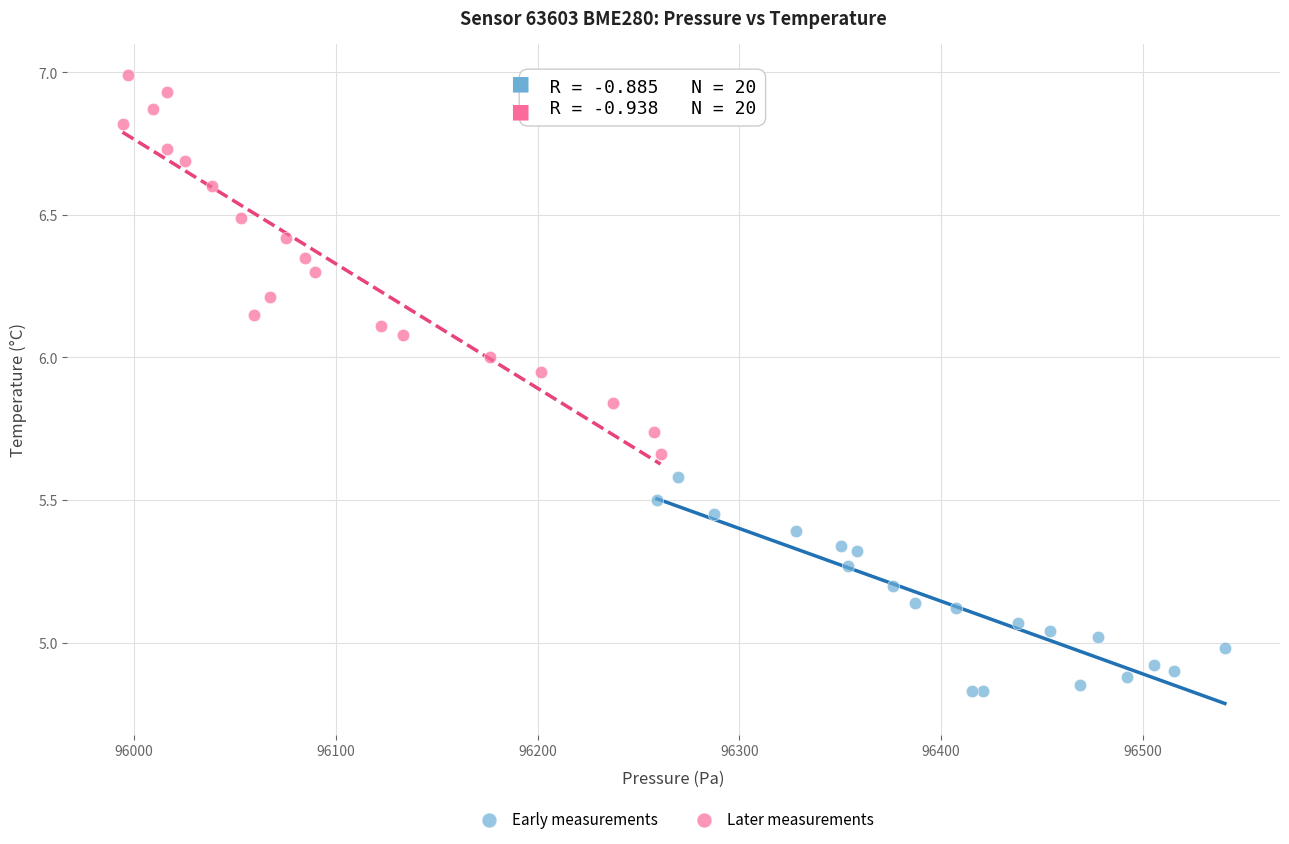

Which series contains the highest Y value?

Later measurements